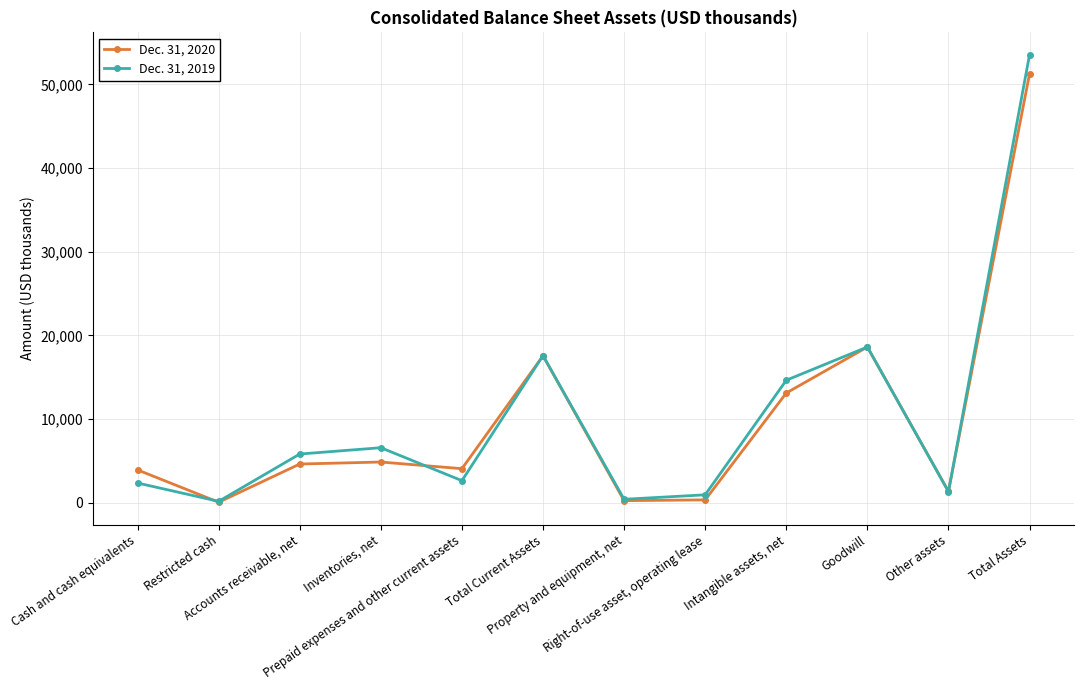

Is the value of Dec. 31, 2020 at Property and equipment, net greater than the value of Dec. 31, 2019 at Intangible assets, net?

No